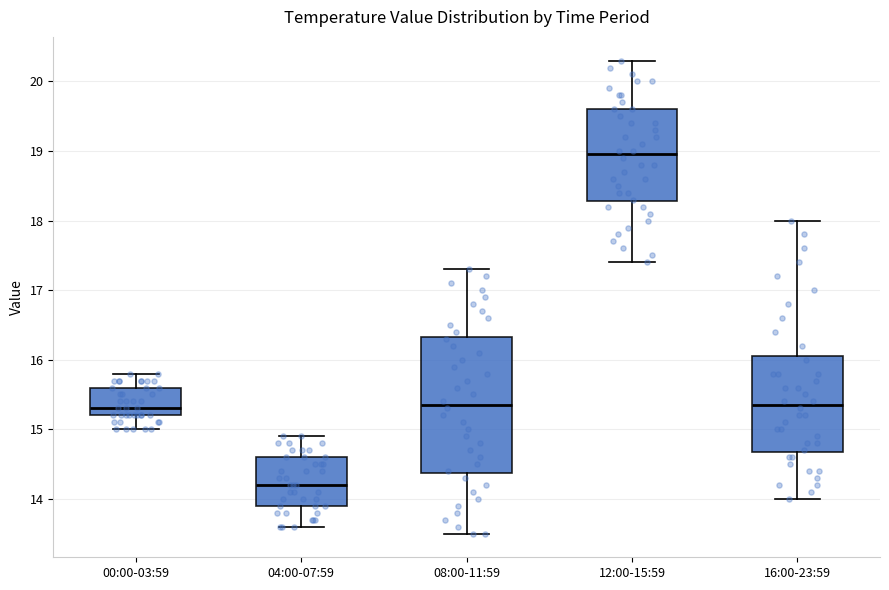

Where does the upper whisker of the box for 04:00-07:59 end on the y-axis? The values are not printed on the chart, so give them approximately, as read against the axis.

14.9